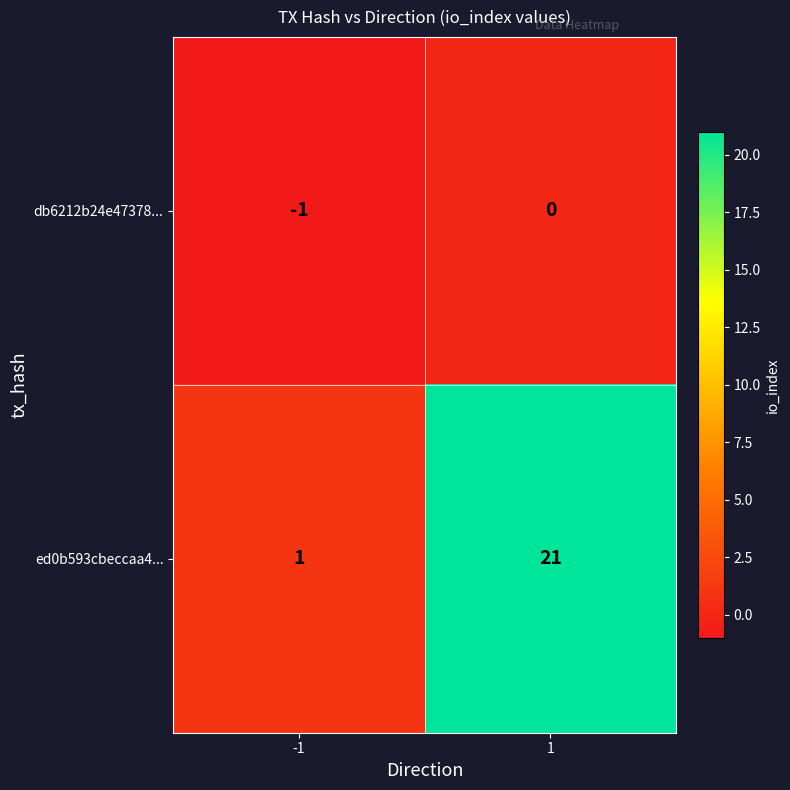

What is the maximum value shown in the chart?

21